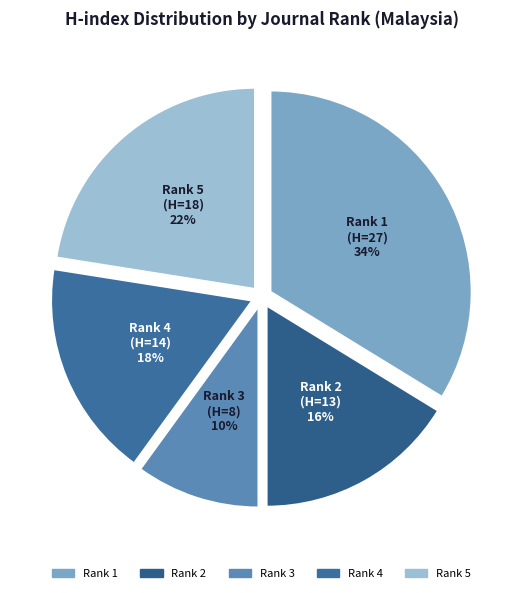

To the nearest percent, what percentage of the pie is Rank 2 (H=13)?

16%